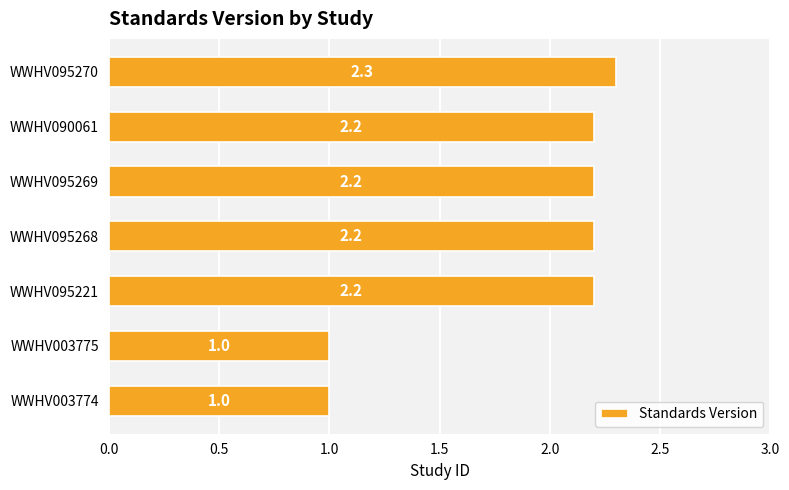

What value does the data have at WWHV090061?

2.2